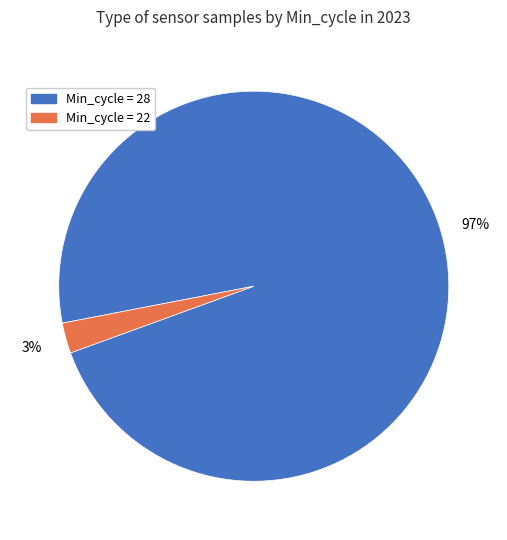

Is there a majority slice in this chart?

Yes